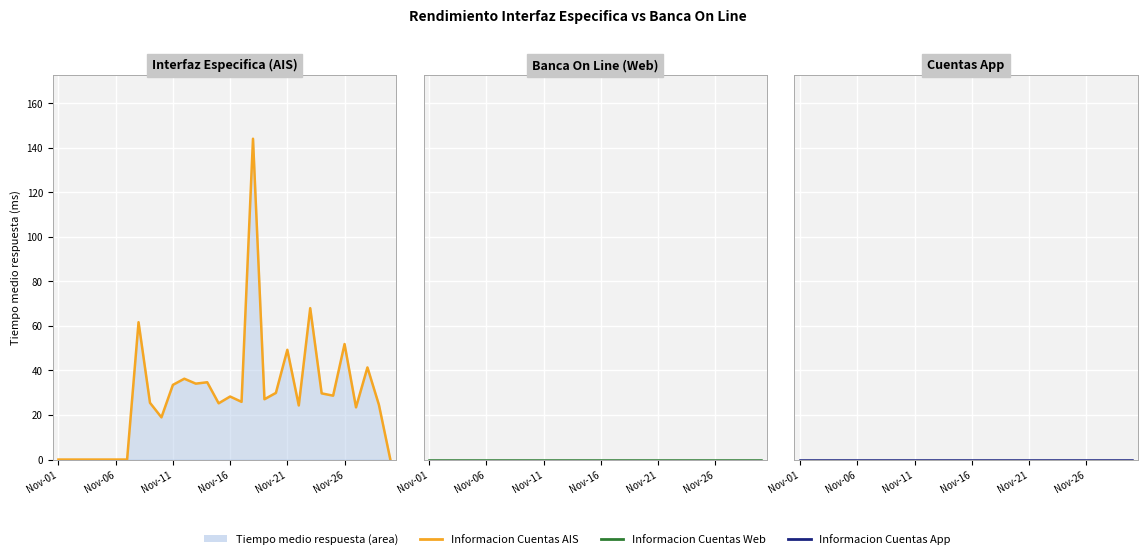

True or false: Banca On Line (Web) has more than 0 interior local peaks.

False